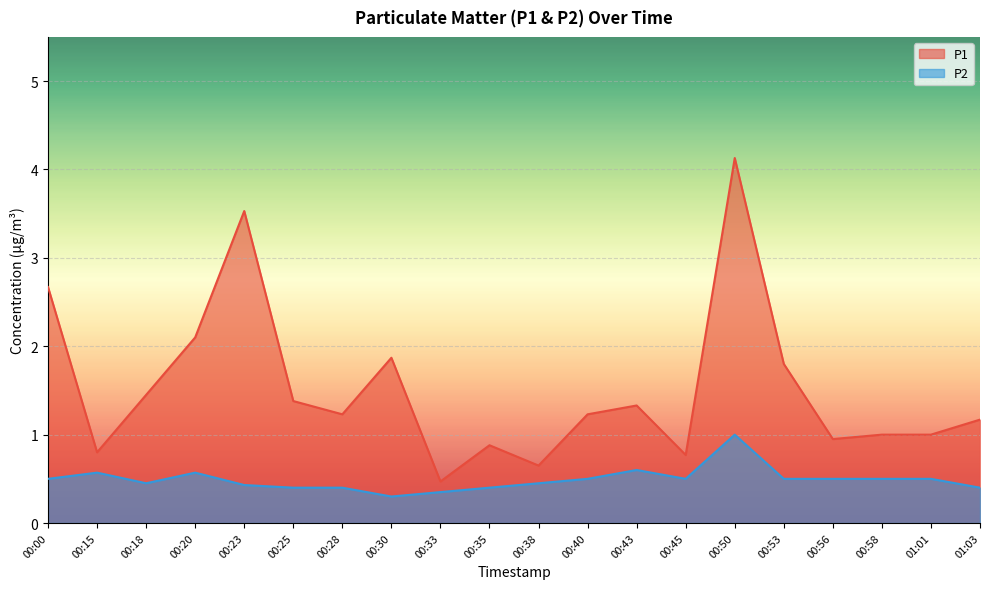

Which has a higher value, 00:30 or 00:33?

00:30